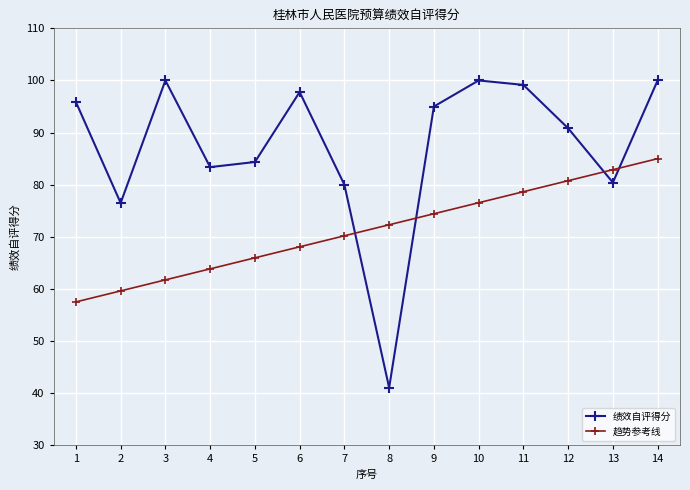

True or false: 绩效自评得分 has more than 1 points higher than both neighbors.

True